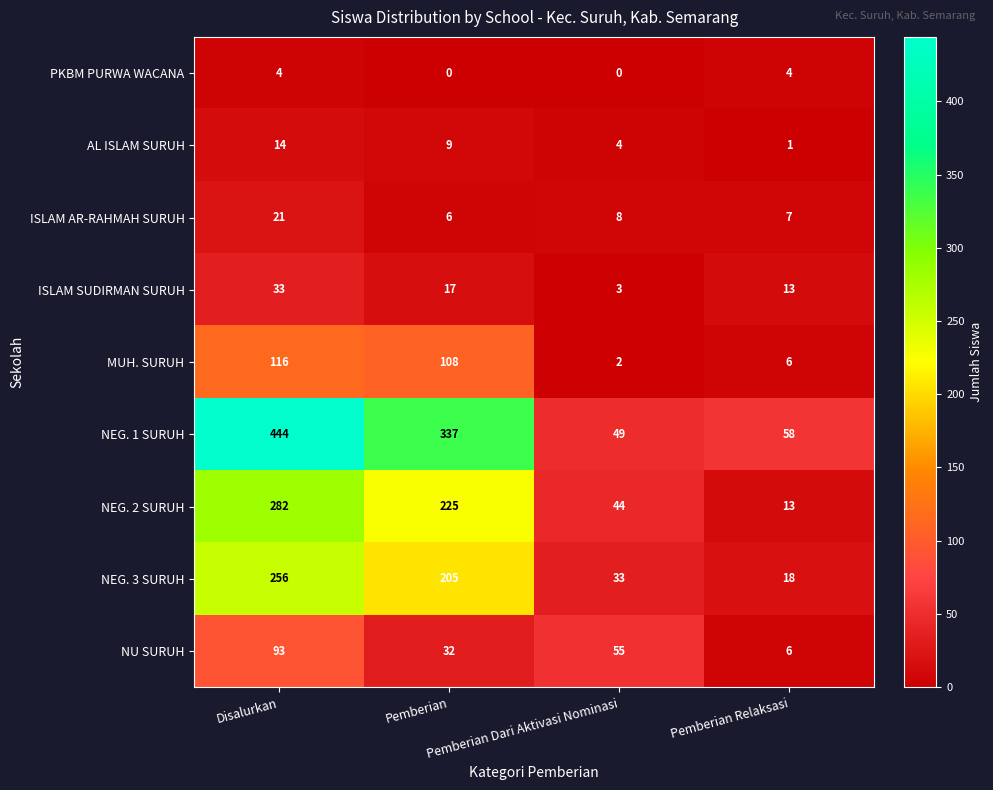

Which series has the widest spread of values?

NEG. 1 SURUH